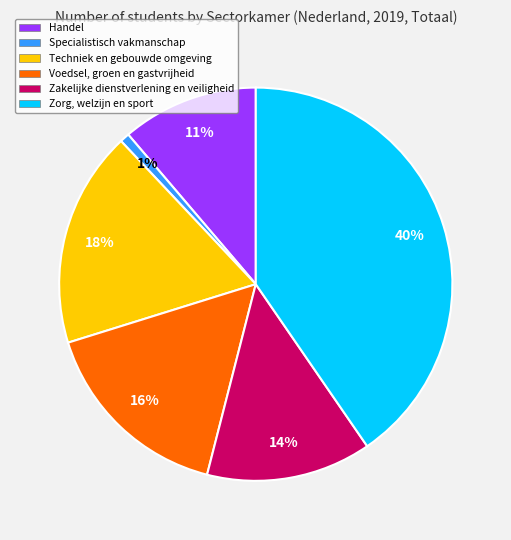

What percentage is the Zakelijke dienstverlening en veiligheid slice, to the nearest percent?

14%